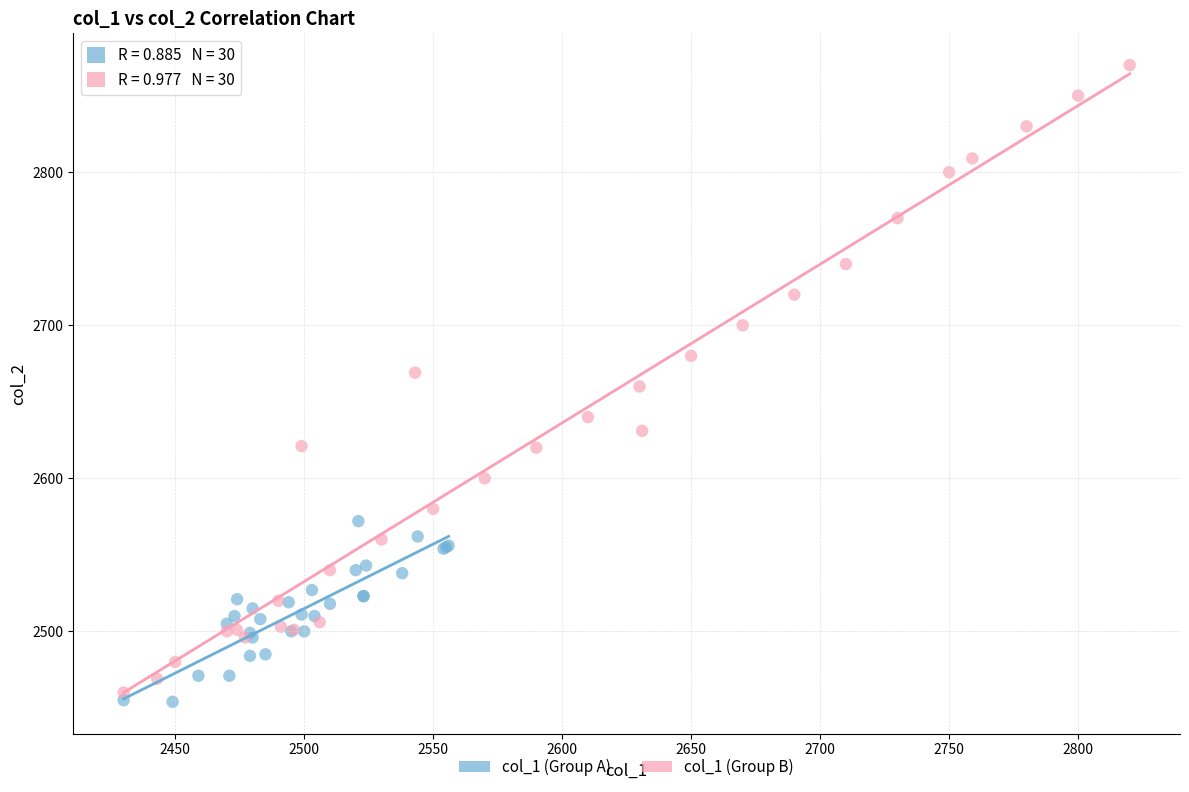

Which series has the widest spread of Y values?

col_1 (Group B)